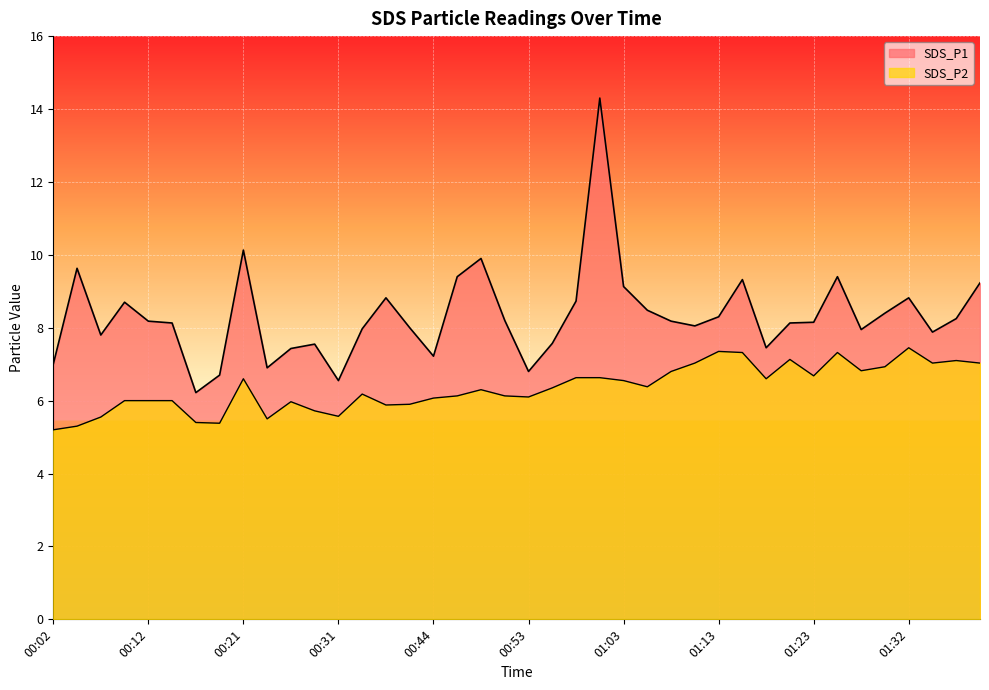

At which category does the chart reach its peak across all series?

01:01